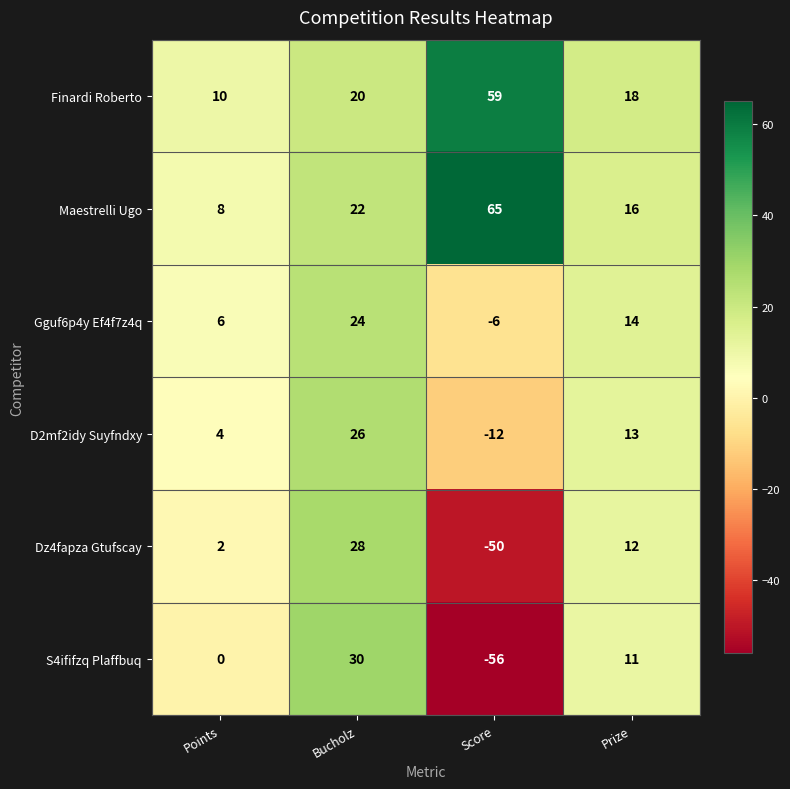

Which category has the highest value across all series?

Score